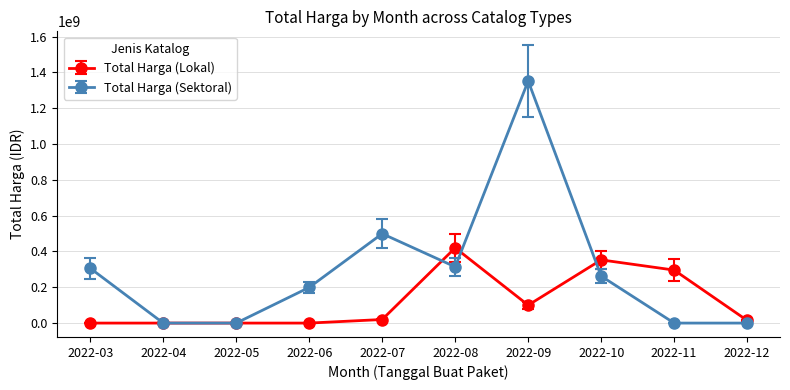

What are all the series names shown in the legend?

Total Harga (Lokal), Total Harga (Sektoral)